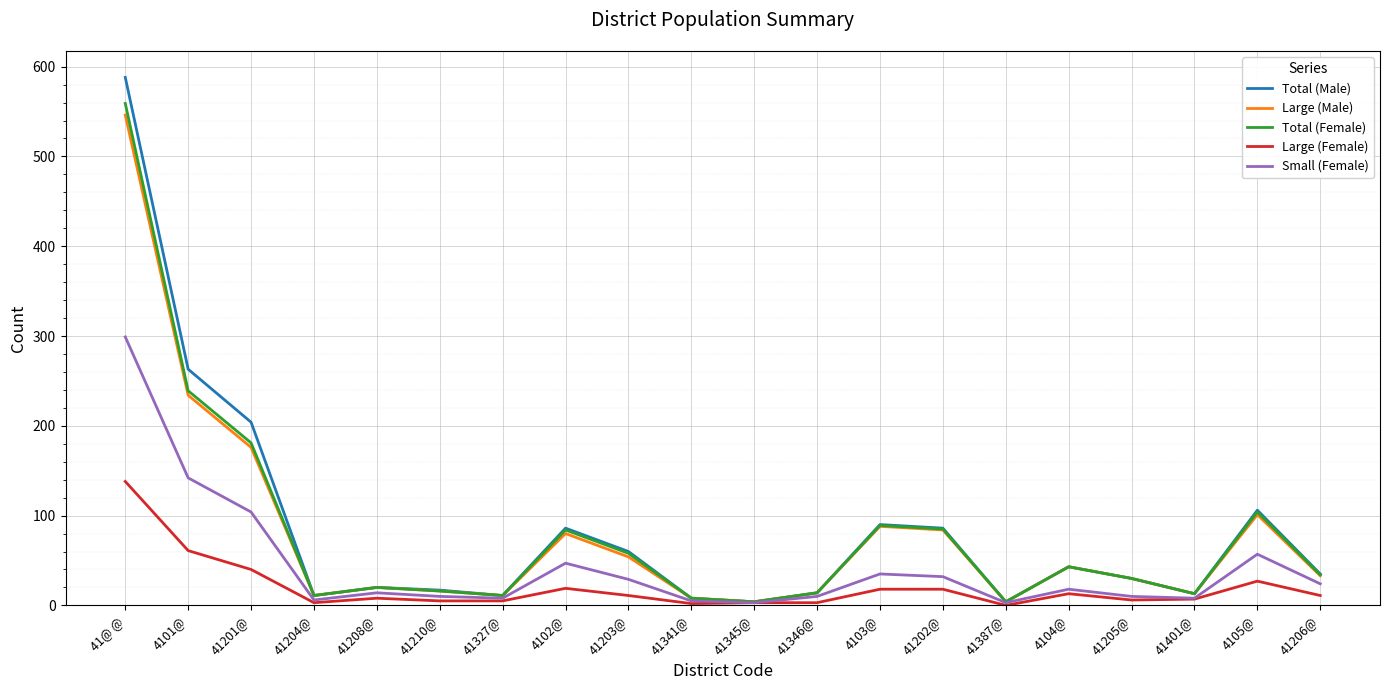

Does the chart have visible grid lines?

Yes